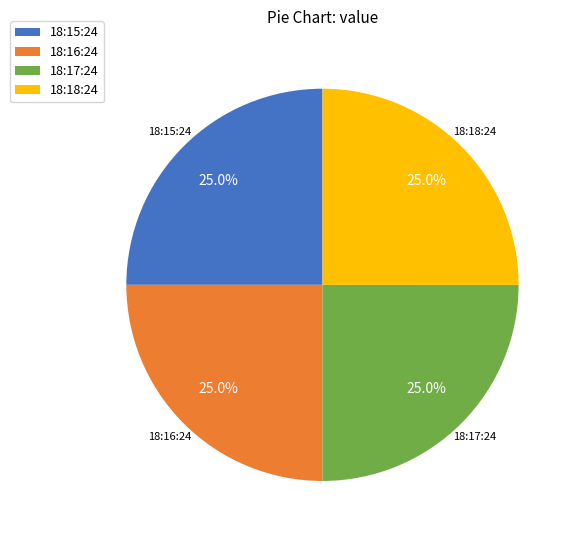

Does 18:18:24 represent more than half of the total?

No